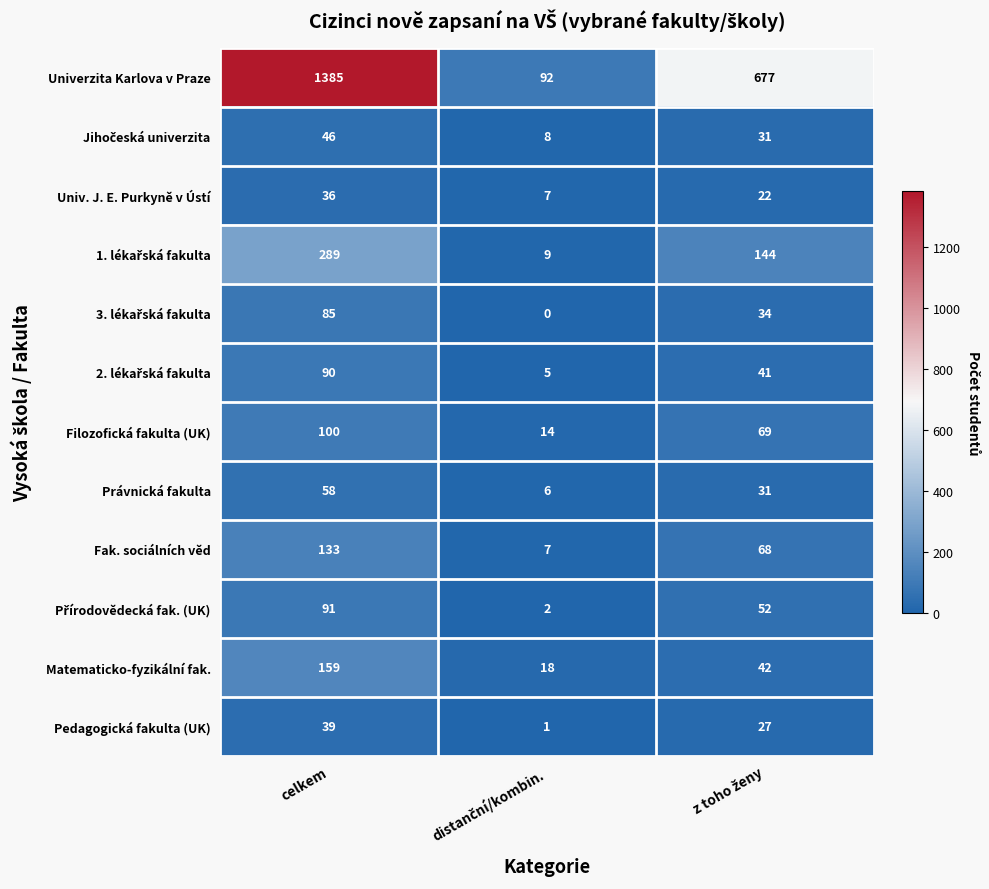

What value does the Matematicko-fyzikální fak. series have at celkem?

159